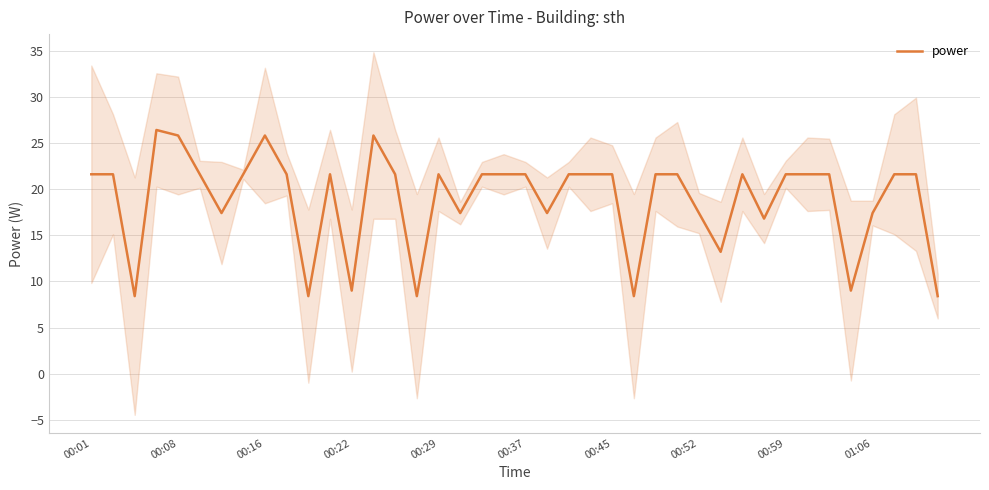

Does the chart have visible grid lines?

Yes